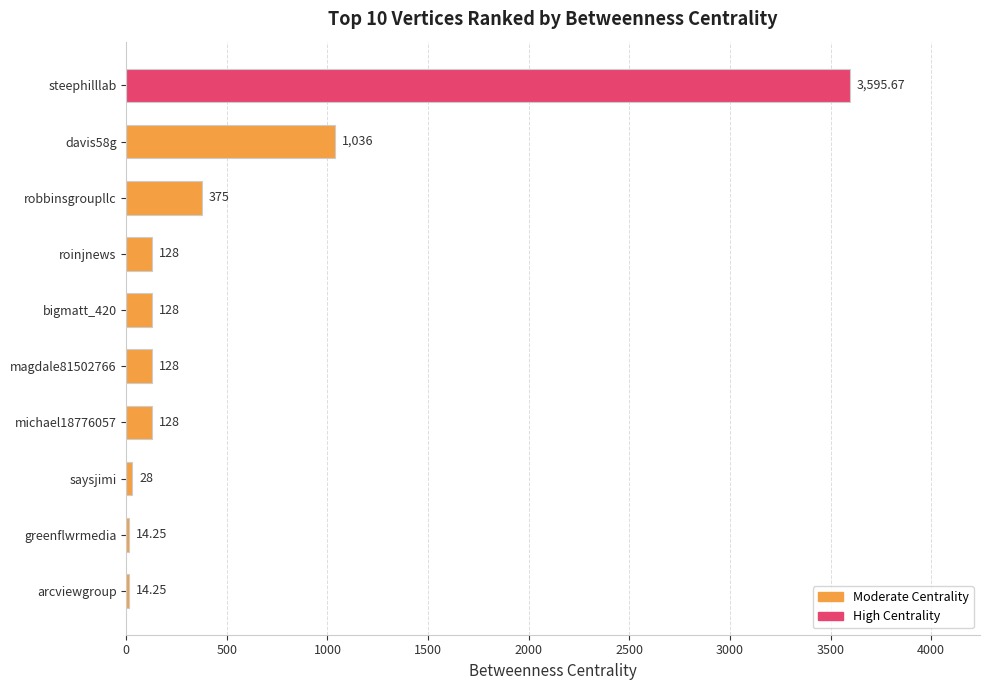

What is the difference between the maximum and minimum values?

3581.4